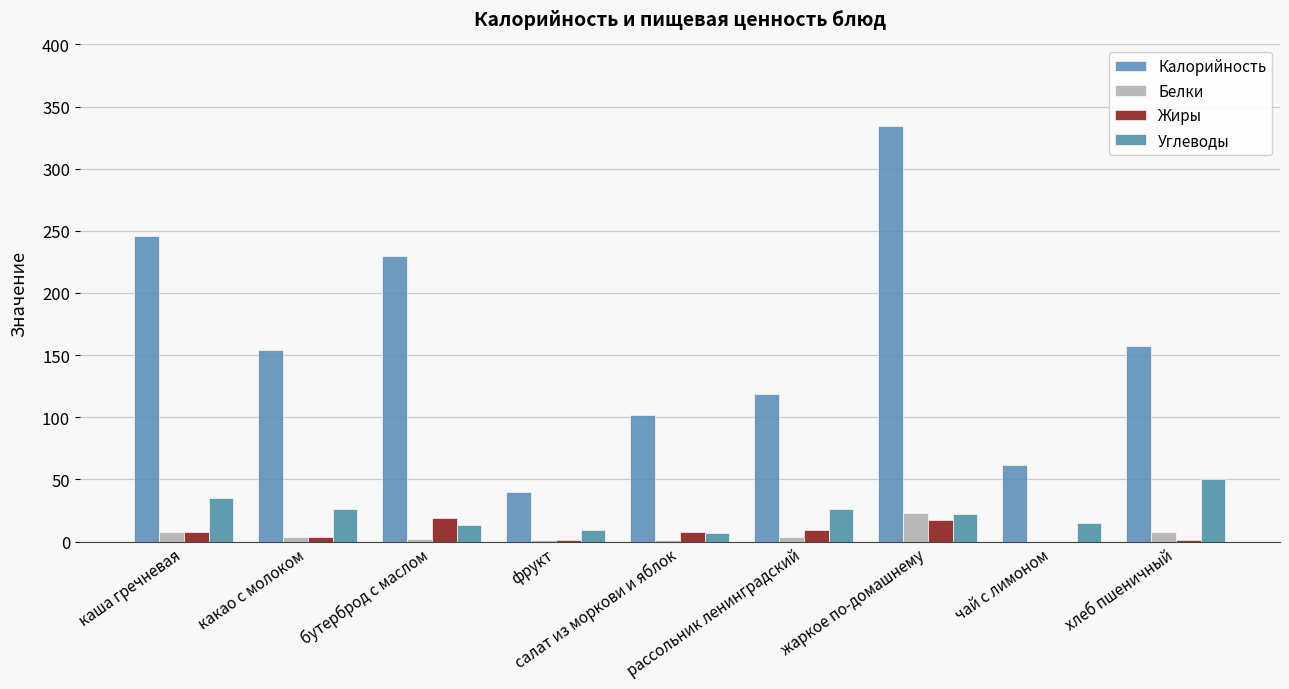

At which label is Углеводы closest to 28?

какао с молоком